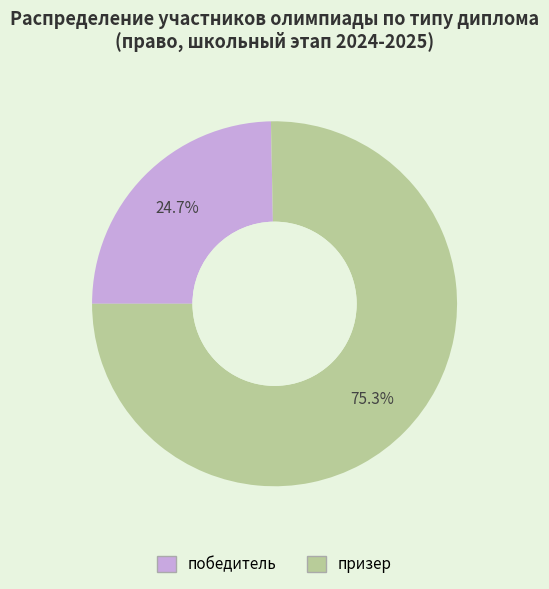

How many slices are in this pie chart?

2